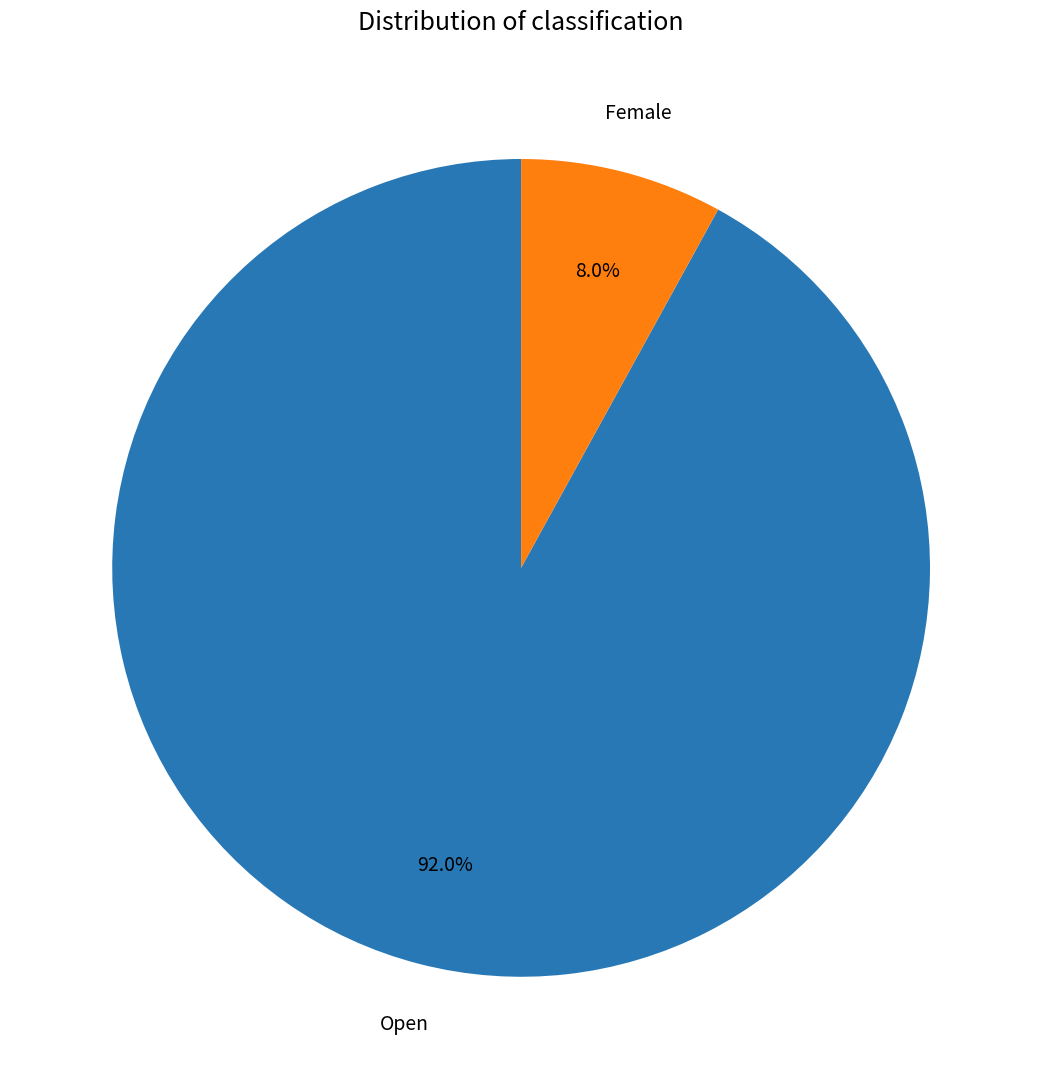

How many slices are in this pie chart?

2